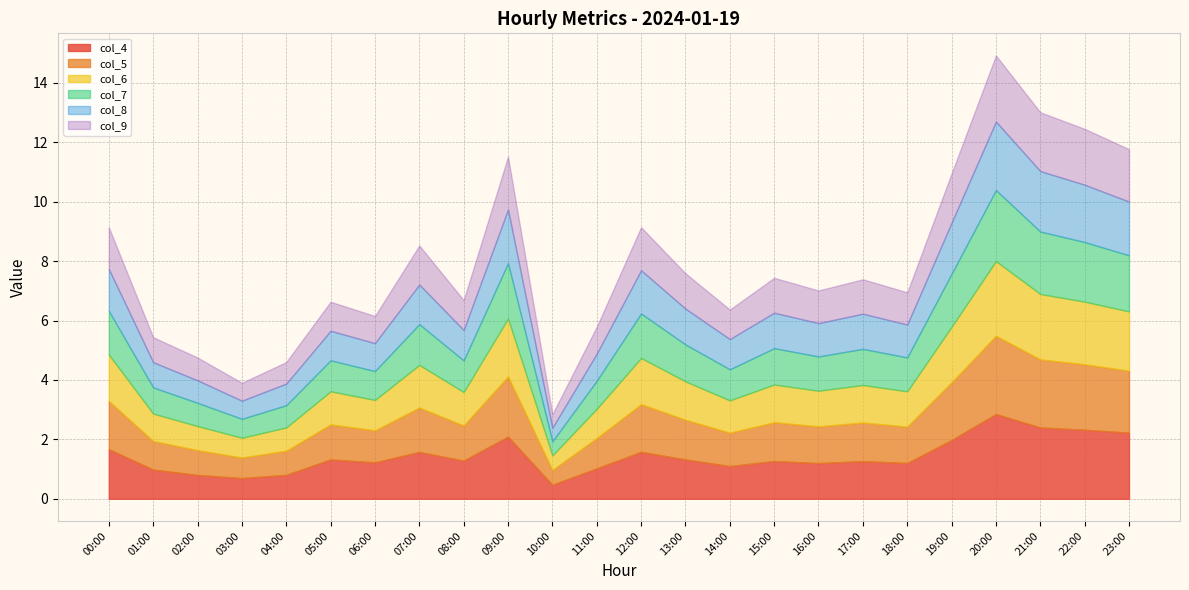

Is it true that col_8 equals 1.0 at 09:00?

False